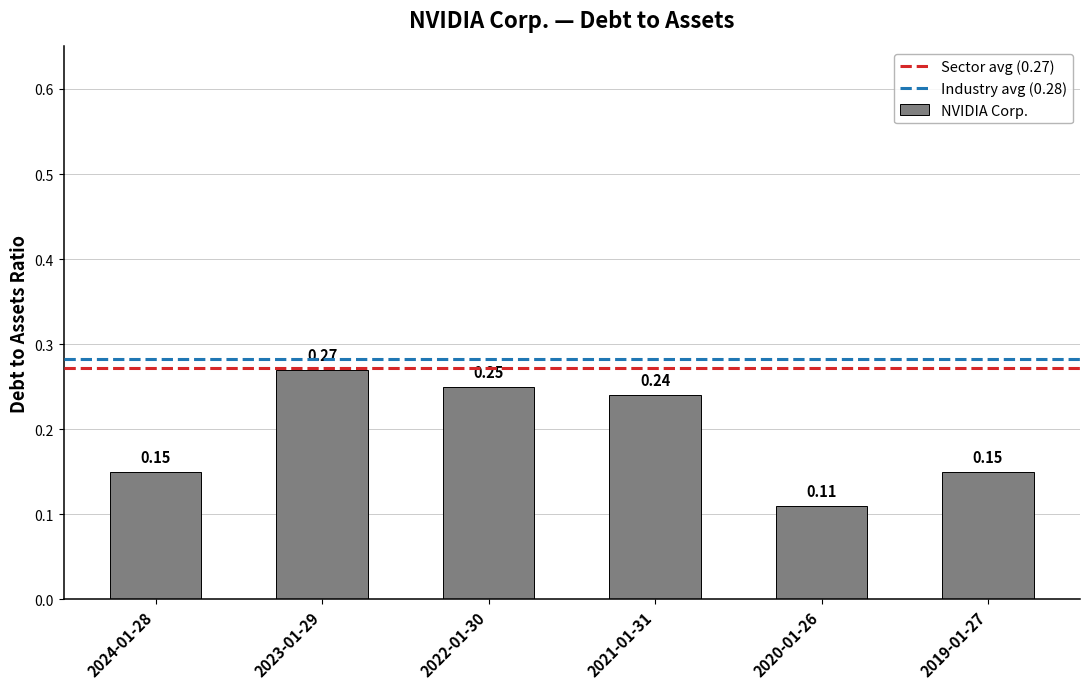

Which has a higher value, 2024-01-28 or 2022-01-30?

2022-01-30